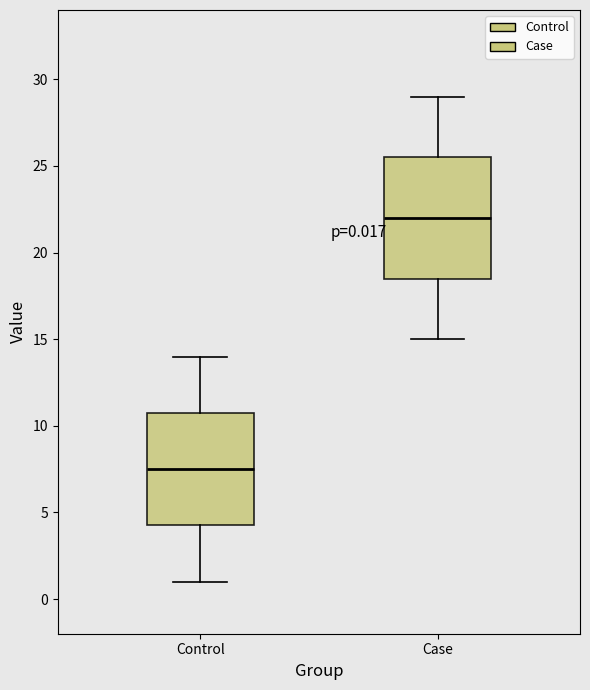

Which box's median line is the highest?

Case